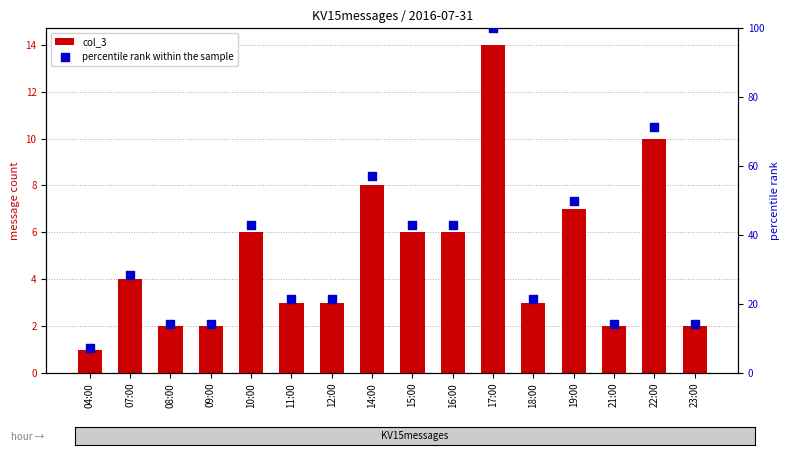

Which series has the largest total across all categories?

percentile rank within the sample